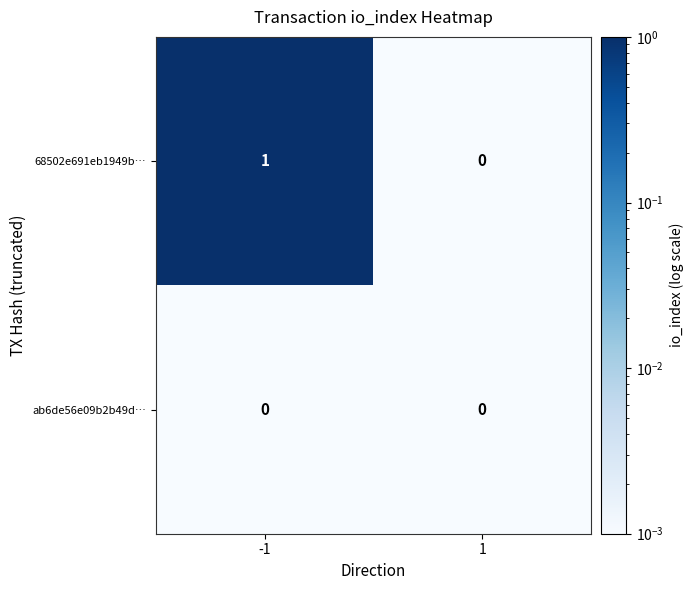

Rank the series by their average value, from lowest to highest.

ab6de56e09b2b49d…, 68502e691eb1949b…